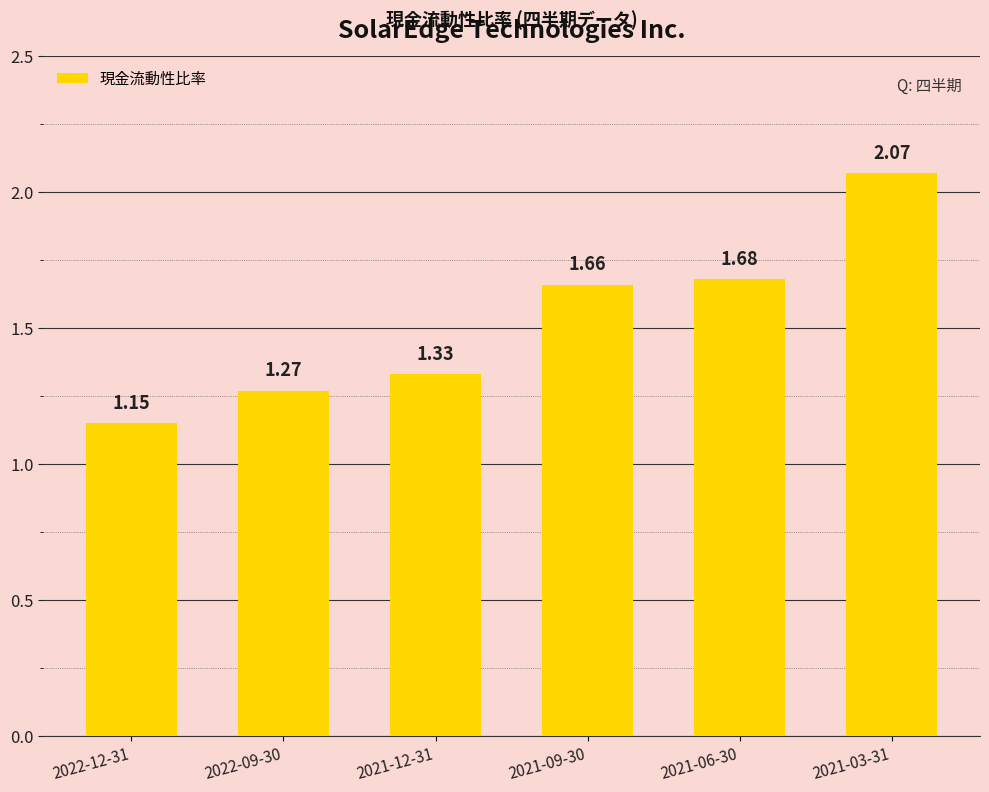

Does the chart contain any negative values?

No